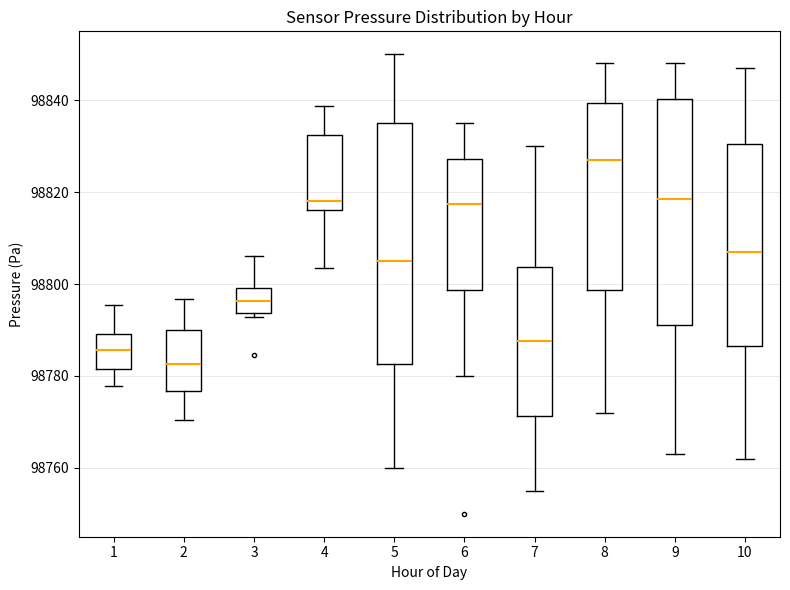

Reading left to right, read every box against the y-axis: the position of its median line, the range the box covers, and the ends of its whiskers. The values are not printed on the chart, so give them approximately, as read against the axis.

1: median 98786, box 98782 to 98790, whiskers 98778 to 98796
2: median 98782, box 98776 to 98790, whiskers 98770 to 98796
3: median 98796, box 98794 to 98800, whiskers 98792 to 98806
4: median 98818, box 98816 to 98832, whiskers 98804 to 98838
5: median 98806, box 98782 to 98836, whiskers 98760 to 98850
6: median 98818, box 98798 to 98828, whiskers 98780 to 98836
7: median 98788, box 98772 to 98804, whiskers 98756 to 98830
8: median 98828, box 98798 to 98840, whiskers 98772 to 98848
9: median 98818, box 98792 to 98840, whiskers 98764 to 98848
10: median 98808, box 98786 to 98830, whiskers 98762 to 98848